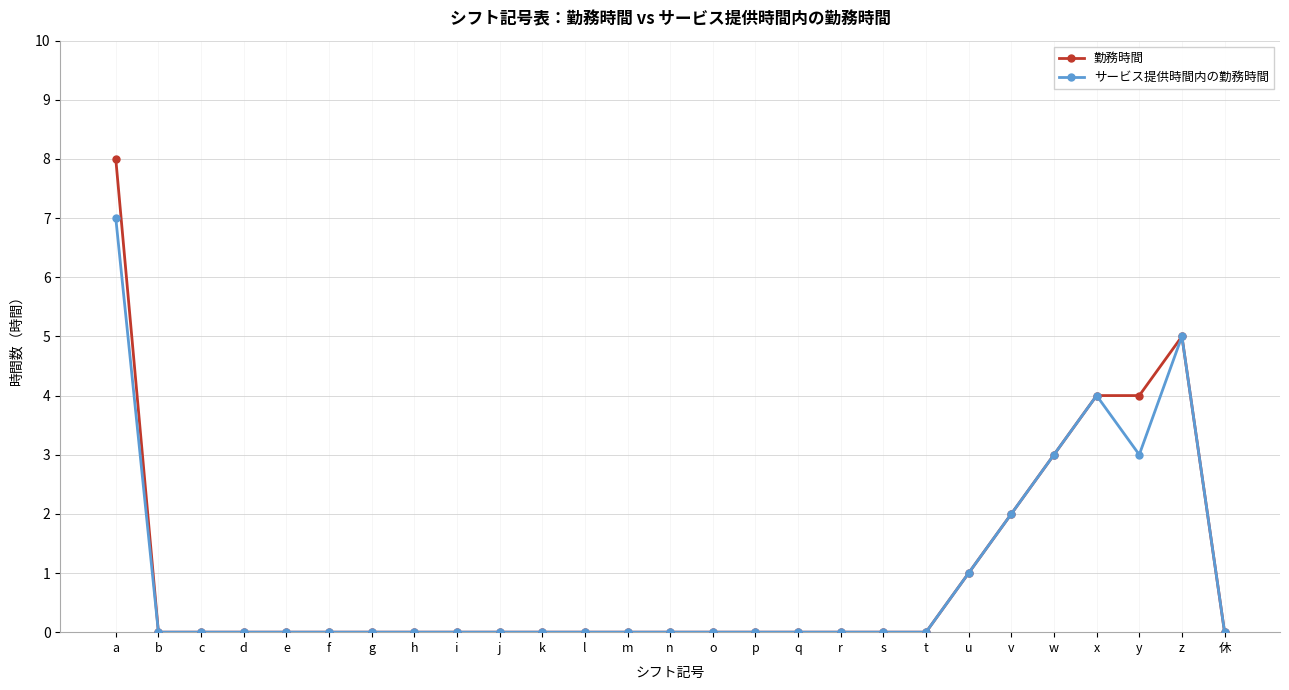

What is the label of the 1st point from the right?

休